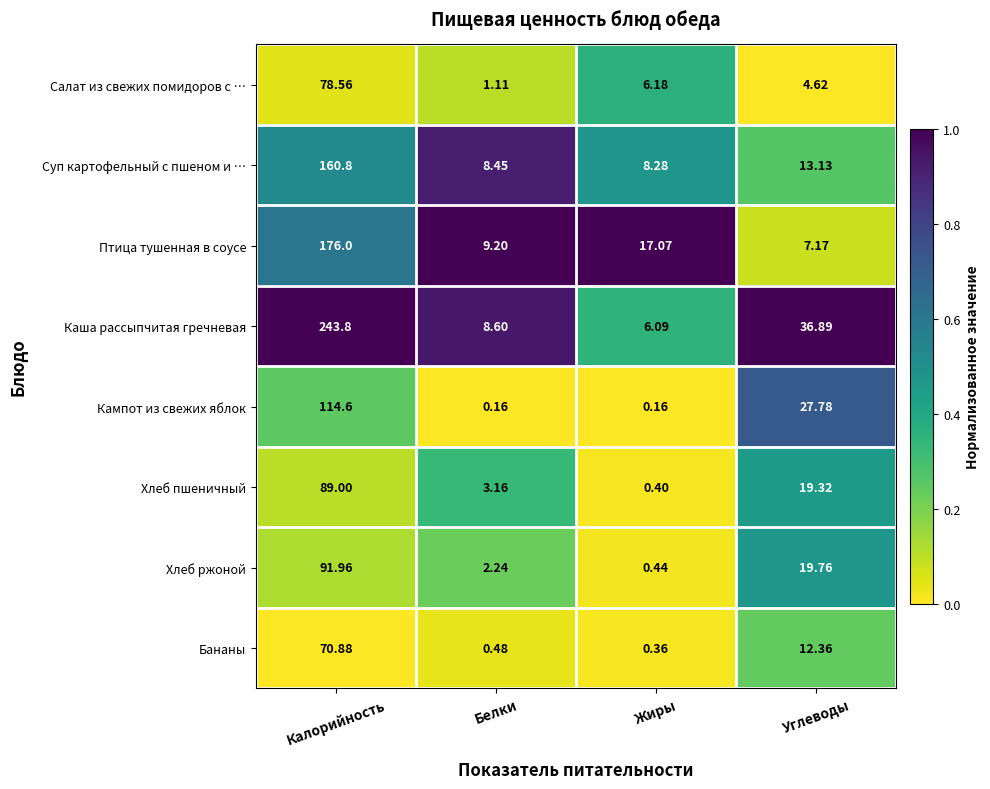

Which series has the largest total across all categories?

Каша рассыпчитая гречневая